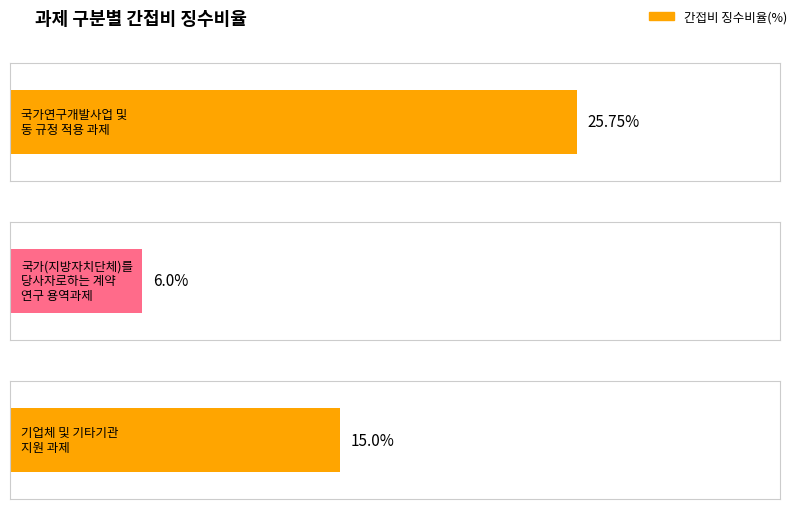

The chart shows a value of 25.8 at 국가연구개발사업 및
동 규정 적용 과제. True or false?

True